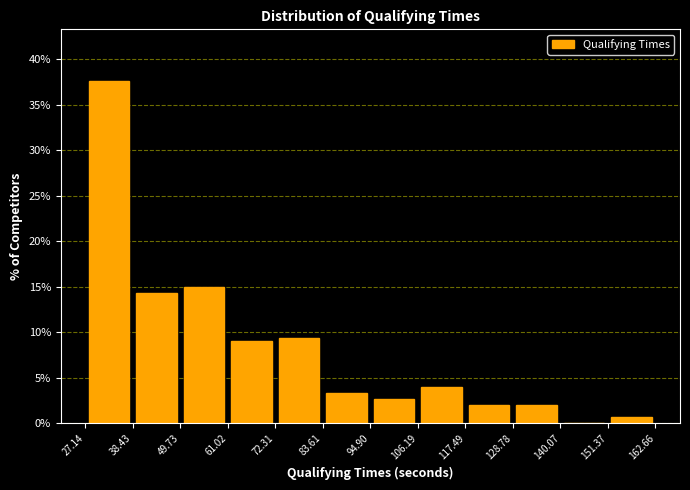

Reading left to right, transcribe this chart: for each bar, give the range it covers on the x-axis and its height. The values are not printed on the chart, so give them approximately, as read against the axis.

27.14 to 38.43: 37.5
38.43 to 49.73: 14.5
49.73 to 61.02: 15.0
61.02 to 72.31: 9.0
72.31 to 83.61: 9.5
83.61 to 94.90: 3.5
94.90 to 106.19: 2.5
106.19 to 117.49: 4.0
117.49 to 128.78: 2.0
128.78 to 140.07: 2.0
140.07 to 151.37: 0
151.37 to 162.66: 0.5